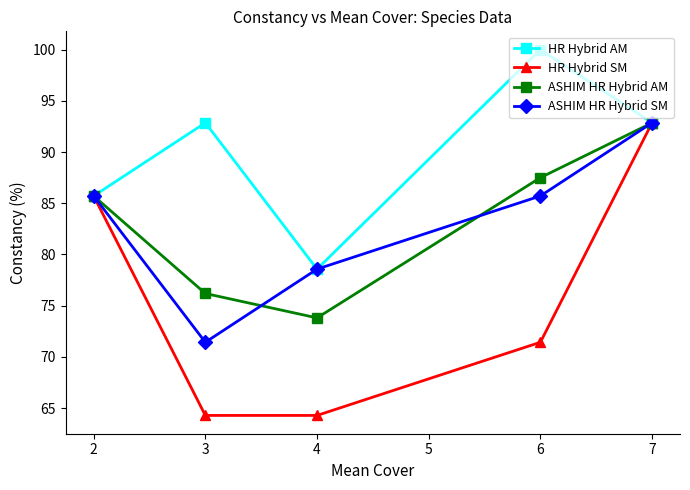

What is the total value across all series at 2?

342.9